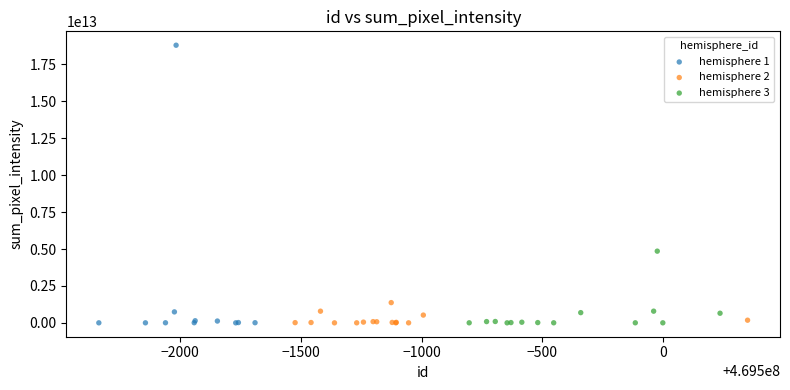

What are all the series names shown in the legend?

hemisphere 1, hemisphere 2, hemisphere 3